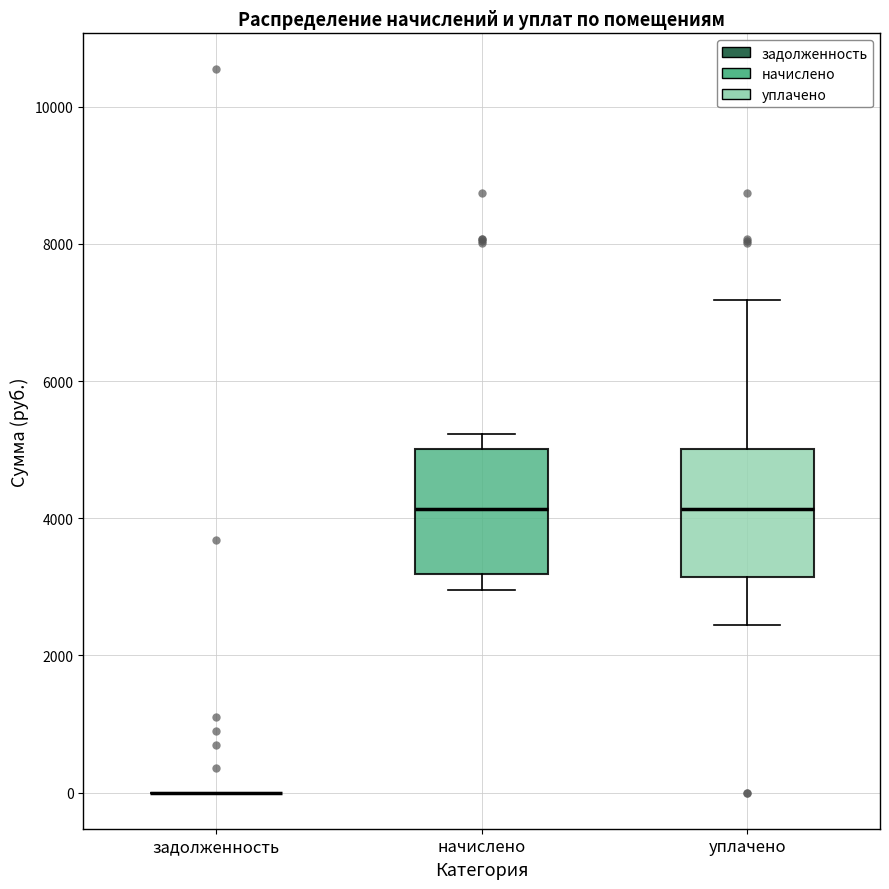

Reading left to right, transcribe this box plot: for each box, give where its median line is, the range the box spans, and where its two whiskers end, as read against the y-axis. The values are not printed on the chart, so give them approximately, as read against the axis.

задолженность: box collapsed to a line at 0, whiskers 0 to 0
начислено: median 4200, box 3200 to 5000, whiskers 3000 to 5200
уплачено: median 4200, box 3200 to 5000, whiskers 2400 to 7200